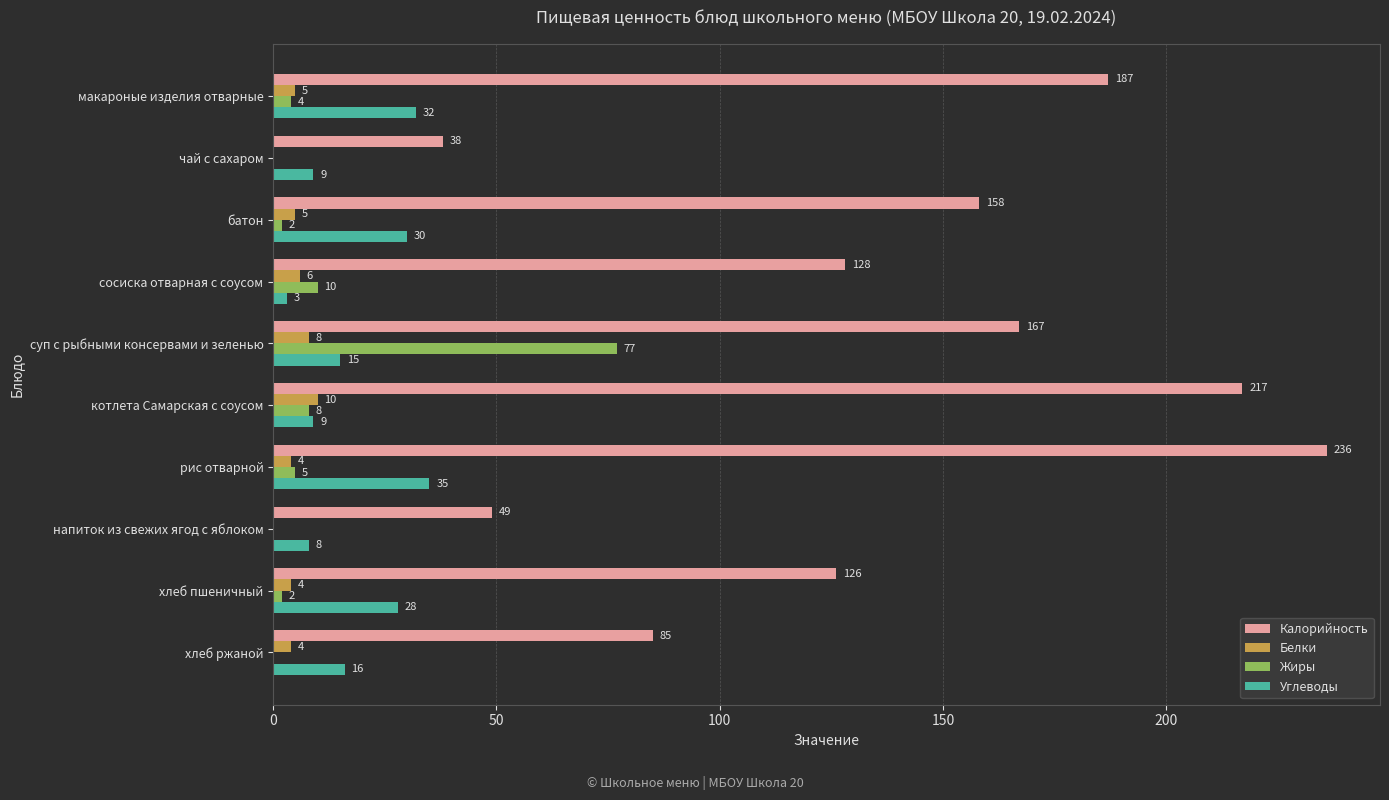

Is it true that Жиры equals -54 at хлеб ржаной?

False